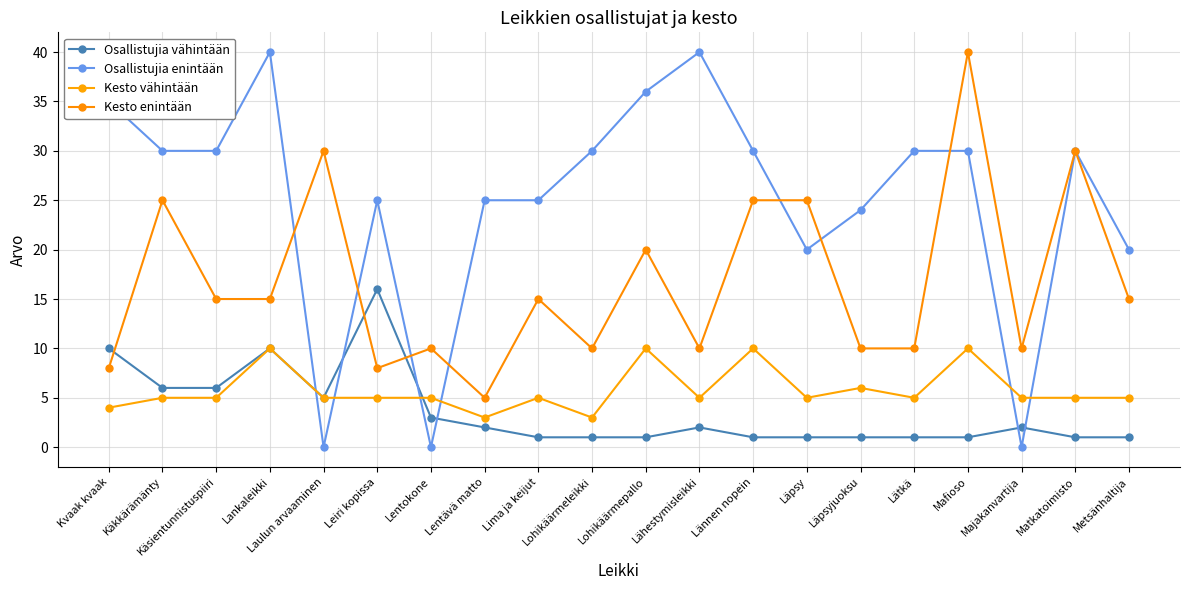

List the series in order of their peak value, lowest first.

Kesto vähintään, Osallistujia vähintään, Osallistujia enintään, Kesto enintään